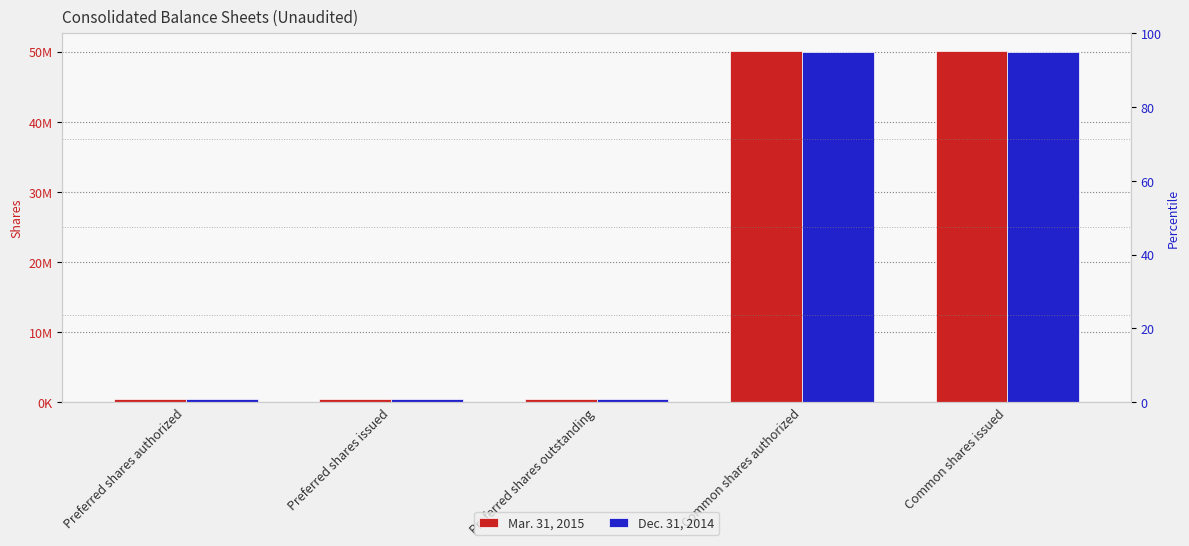

Is the value of Mar. 31, 2015 at Preferred shares authorized greater than the value of Dec. 31, 2014 at Preferred shares outstanding?

No